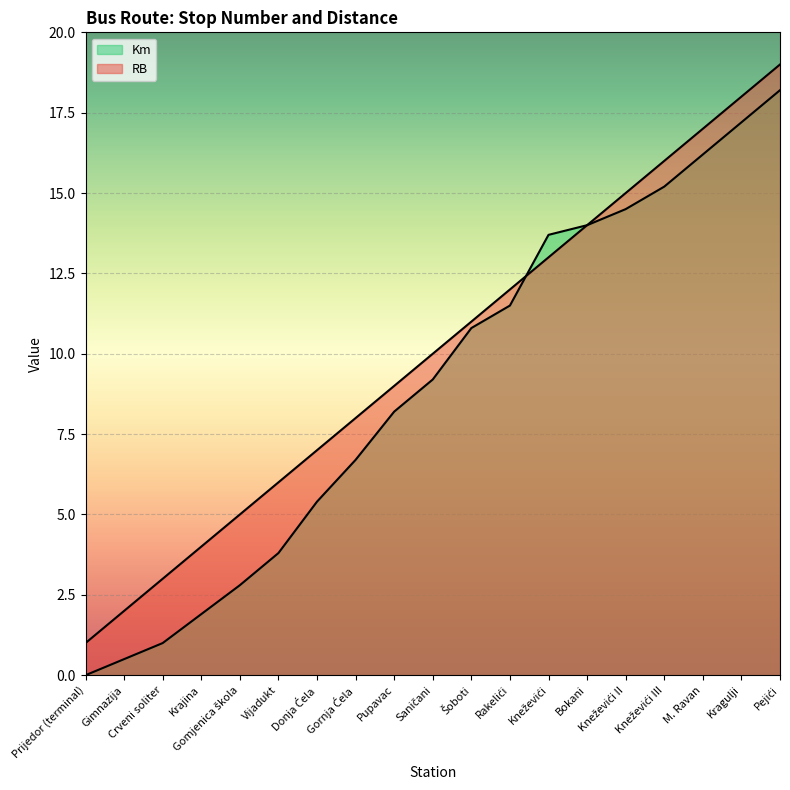

How many intersections are there between RB and Km?

1